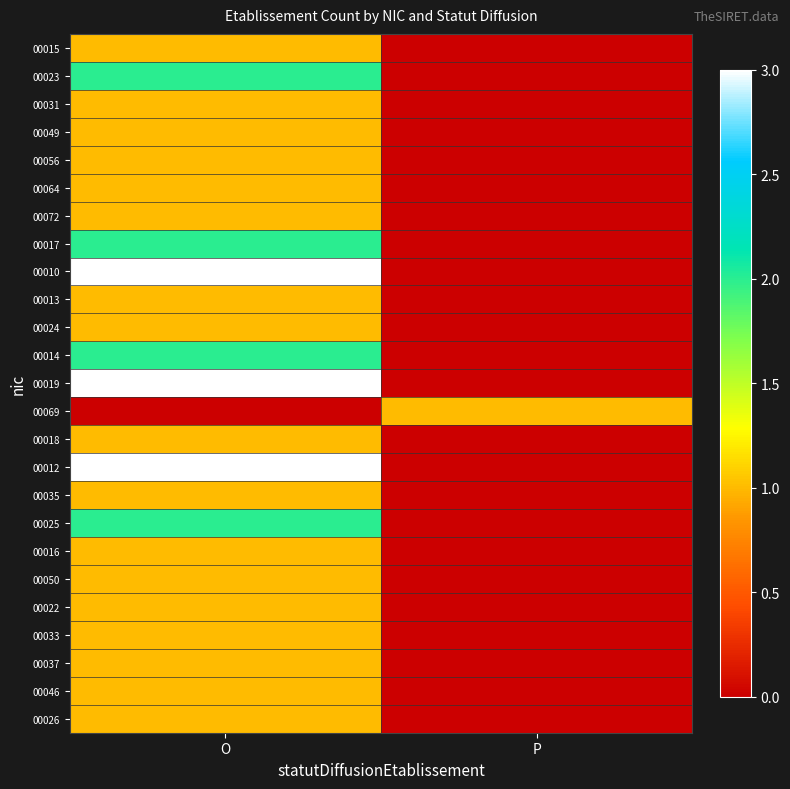

List the series in order of their peak value, highest first.

00010, 00019, 00012, 00023, 00017, 00014, 00025, 00015, 00031, 00049, 00056, 00064, 00072, 00013, 00024, 00069, 00018, 00035, 00016, 00050, 00022, 00033, 00037, 00046, 00026